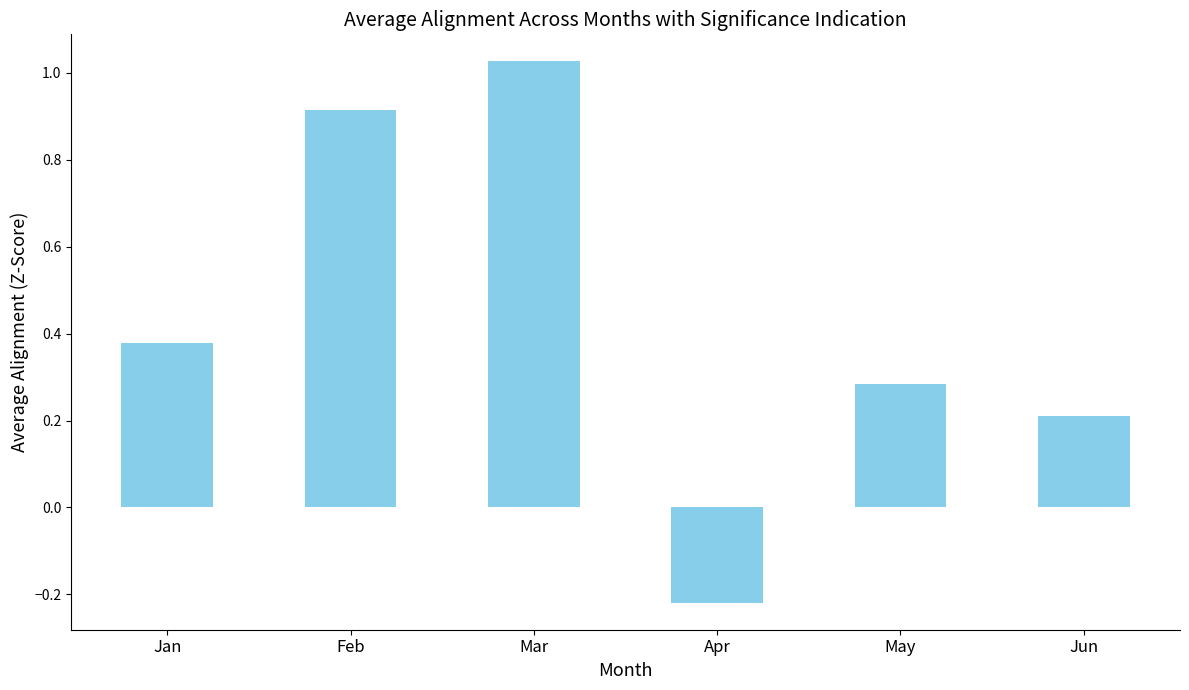

Is it true that the value at Apr is -0.3?

False